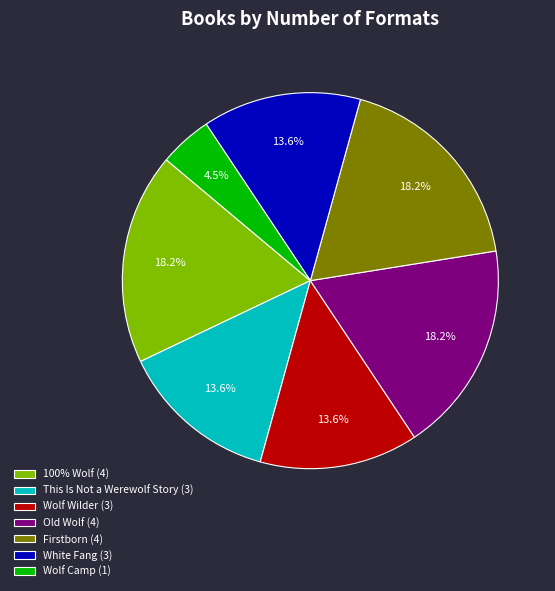

Approximately how many times larger is the value at 100% Wolf (4) compared to This Is Not a Werewolf Story (3)?

1.3